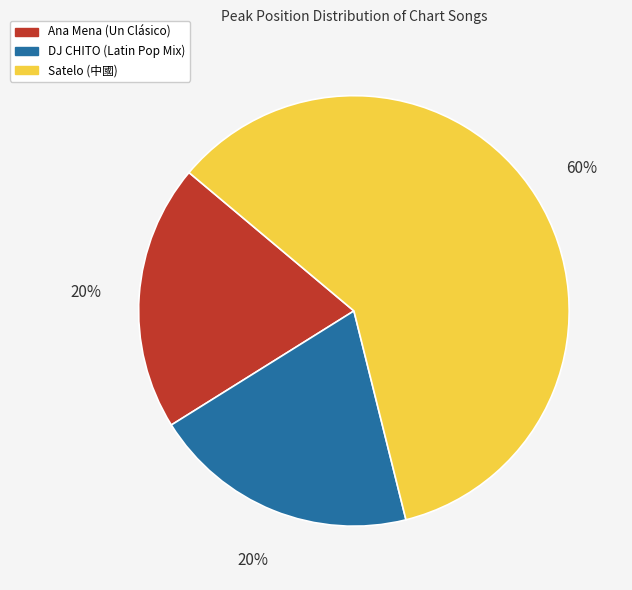

Approximately how many times larger is the value at DJ CHITO (Latin Pop Mix) compared to Satelo (中國)?

0.3